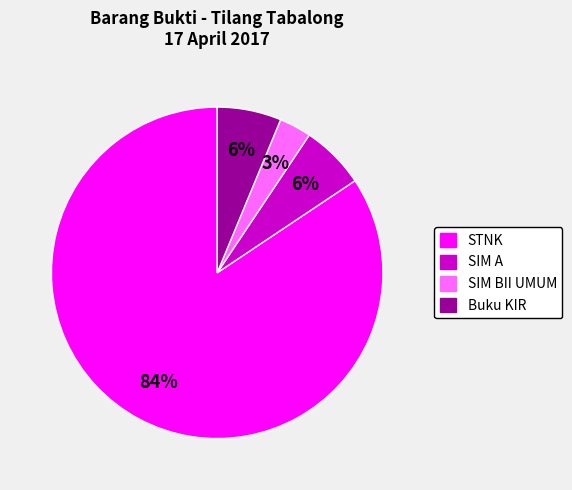

Does any single category account for the majority?

Yes